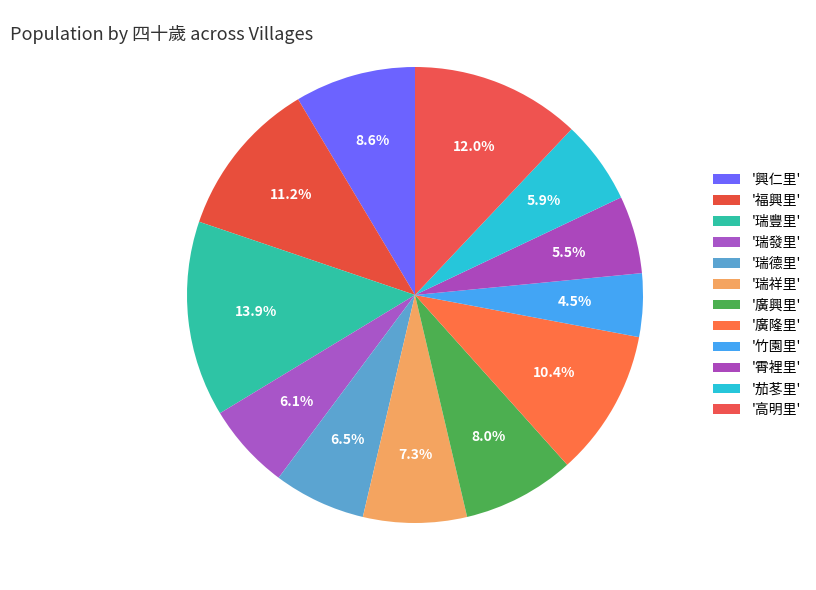

To the nearest percent, what is the average slice percentage?

8%